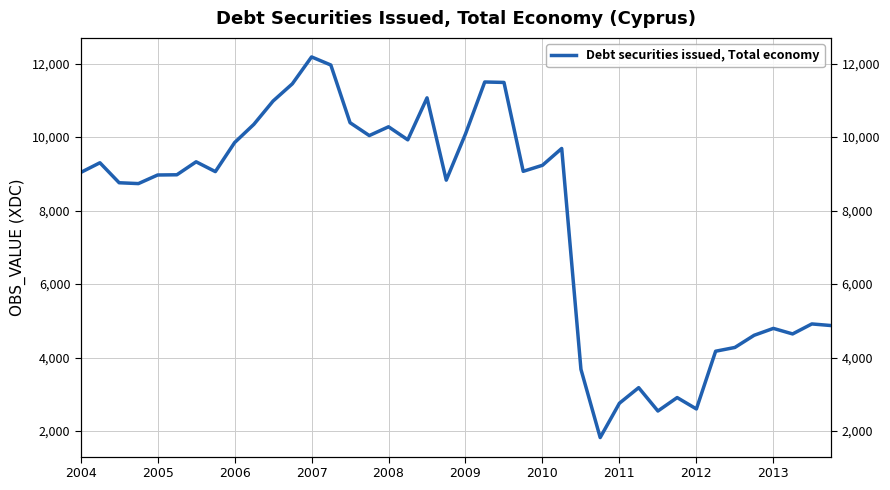

The chart shows a value of 4641.9 at 37. True or false?

True